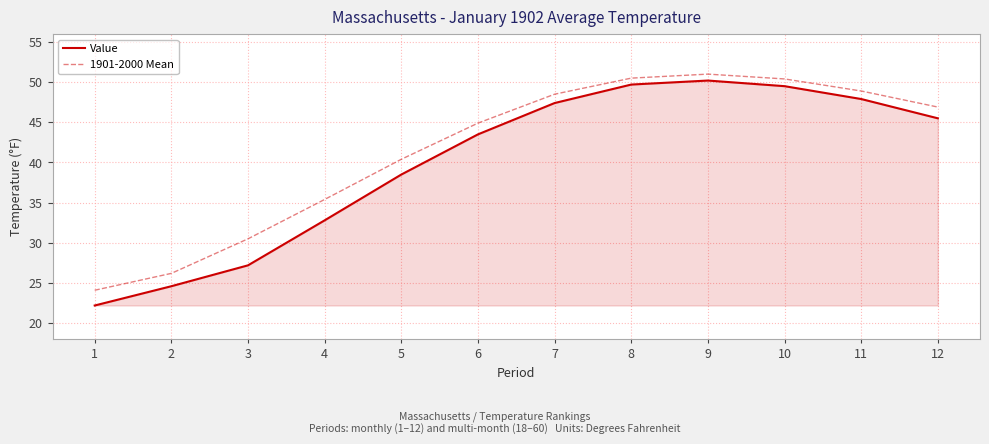

At which label does 1901-2000 Mean first exceed 46?

7